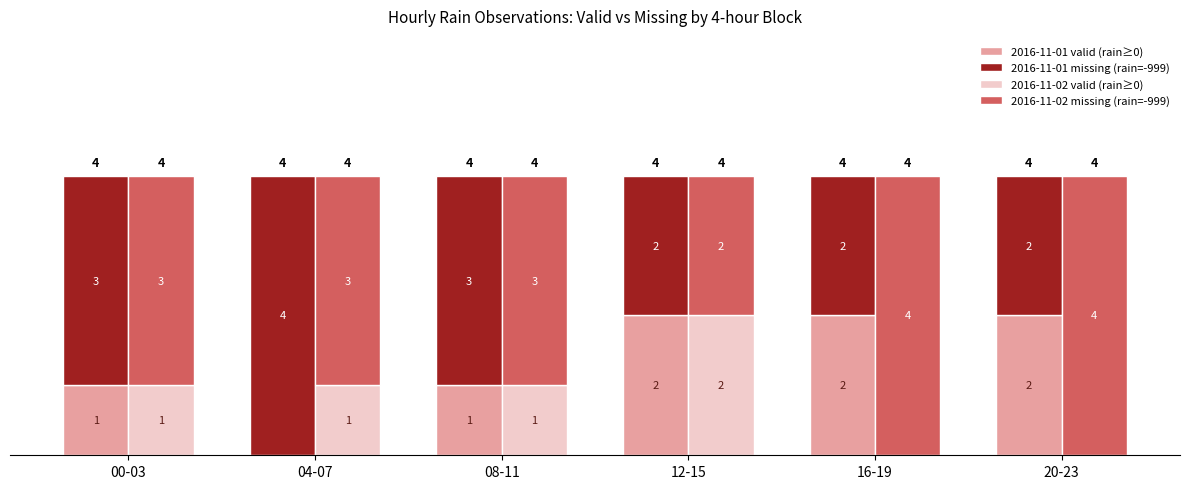

What is the label of the 3rd bar from the left?

08-11